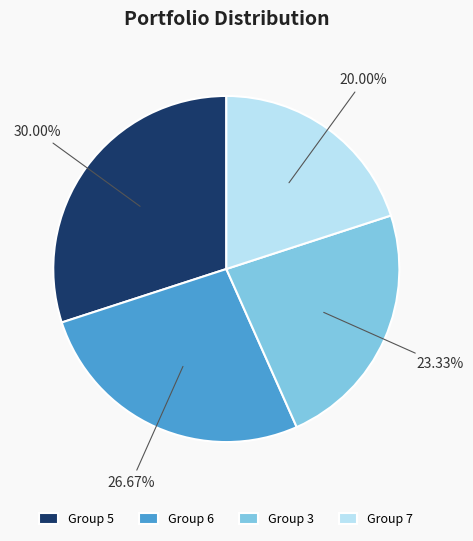

Combined, do Group 5 and Group 6 account for over 50%?

Yes